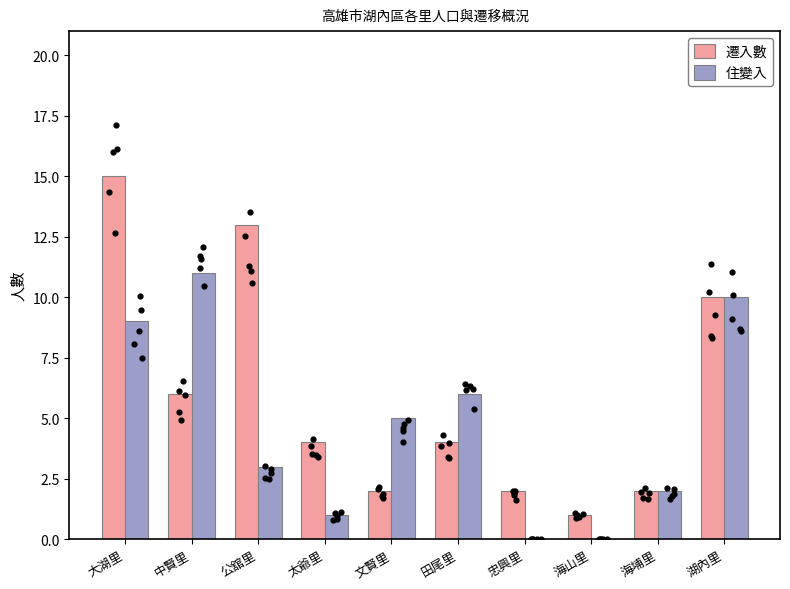

Which series contains the highest Y value?

遷入數